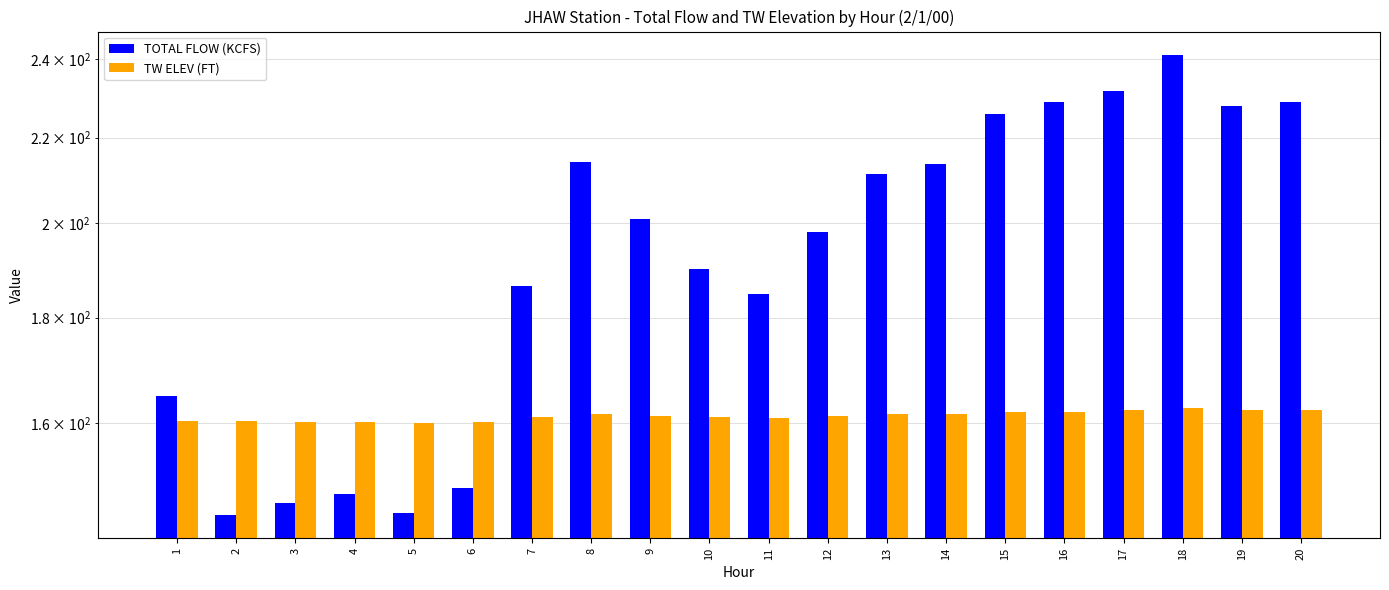

Rank the categories by TW ELEV (FT) value from lowest to highest.

5, 4, 6, 3, 1, 2, 11, 7, 10, 9, 12, 13, 14, 8, 15, 16, 17, 19, 20, 18